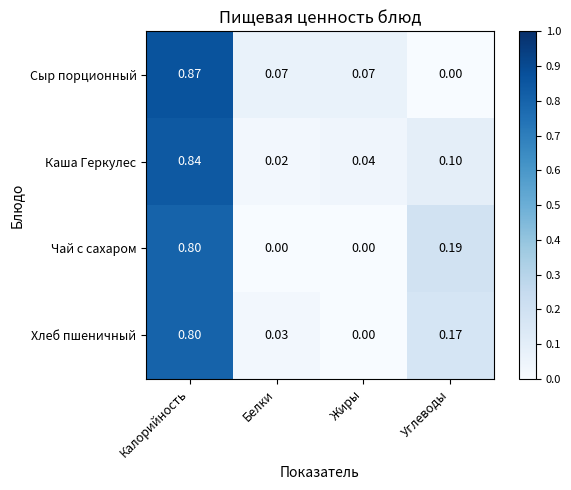

Between Калорийность and Углеводы, which series saw the biggest shift?

Сыр порционный